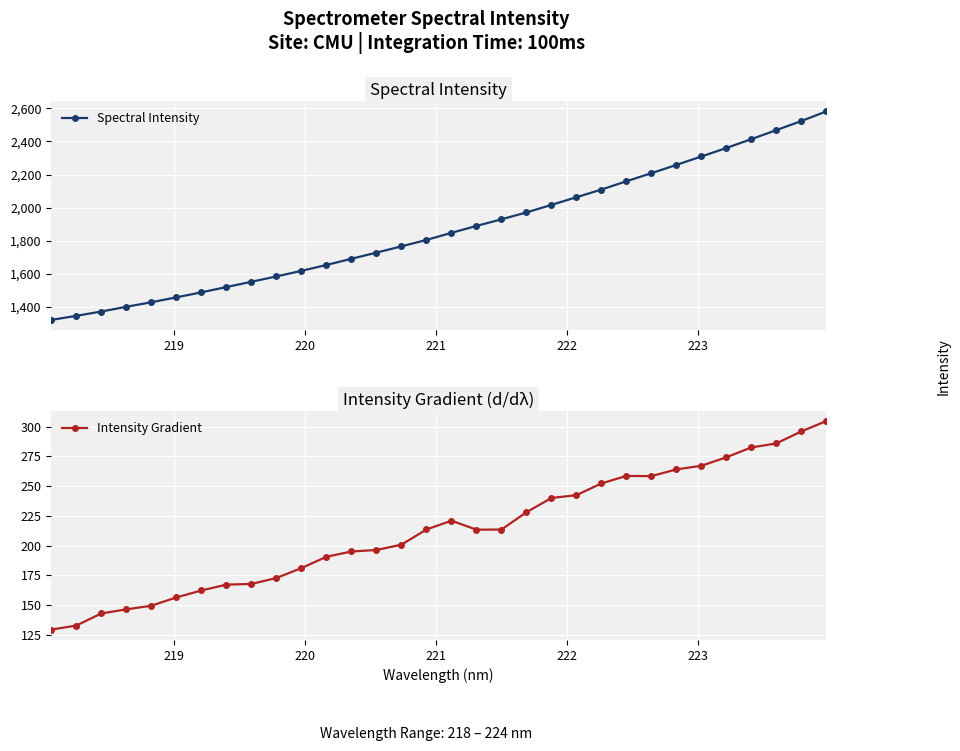

What is the minimum value for Spectral Intensity?

1322.6